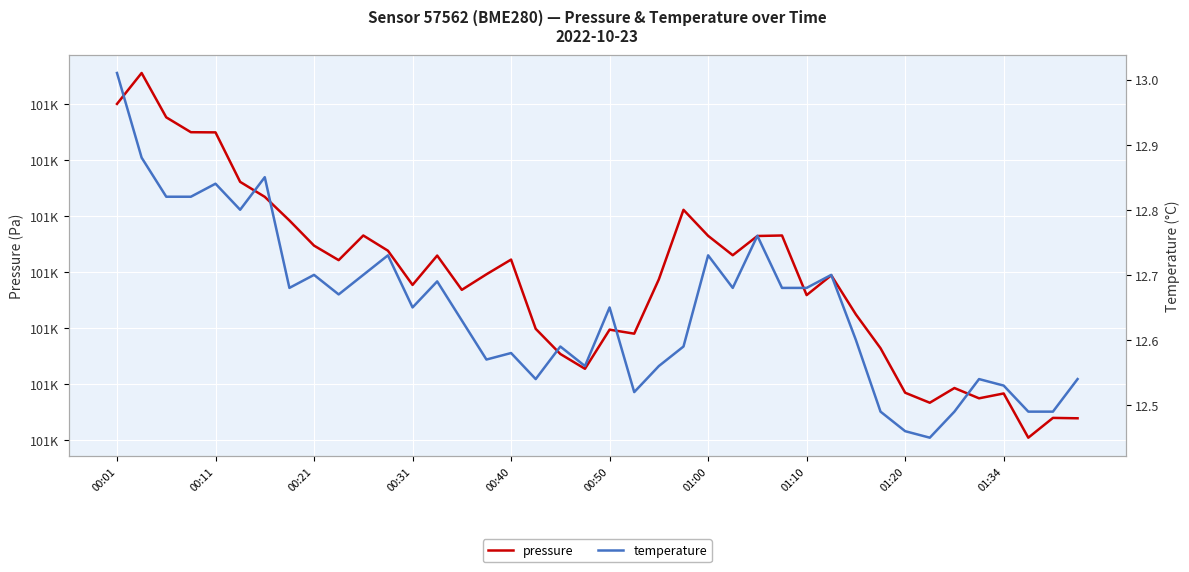

What position from the right is 23?

17